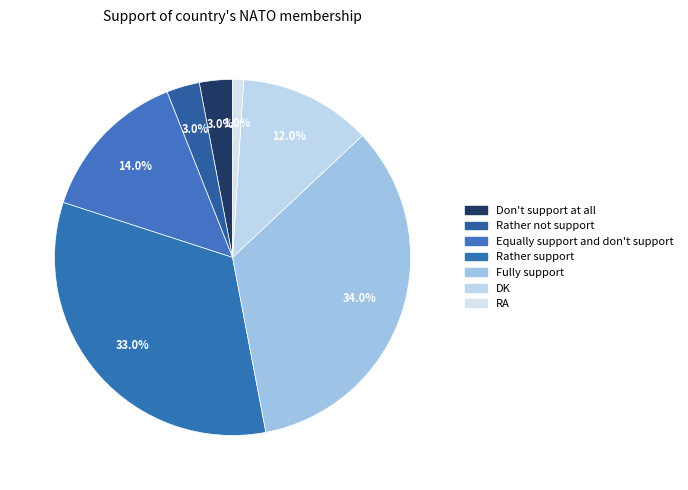

What percentage do RA and Don't support at all together represent?

4.0%